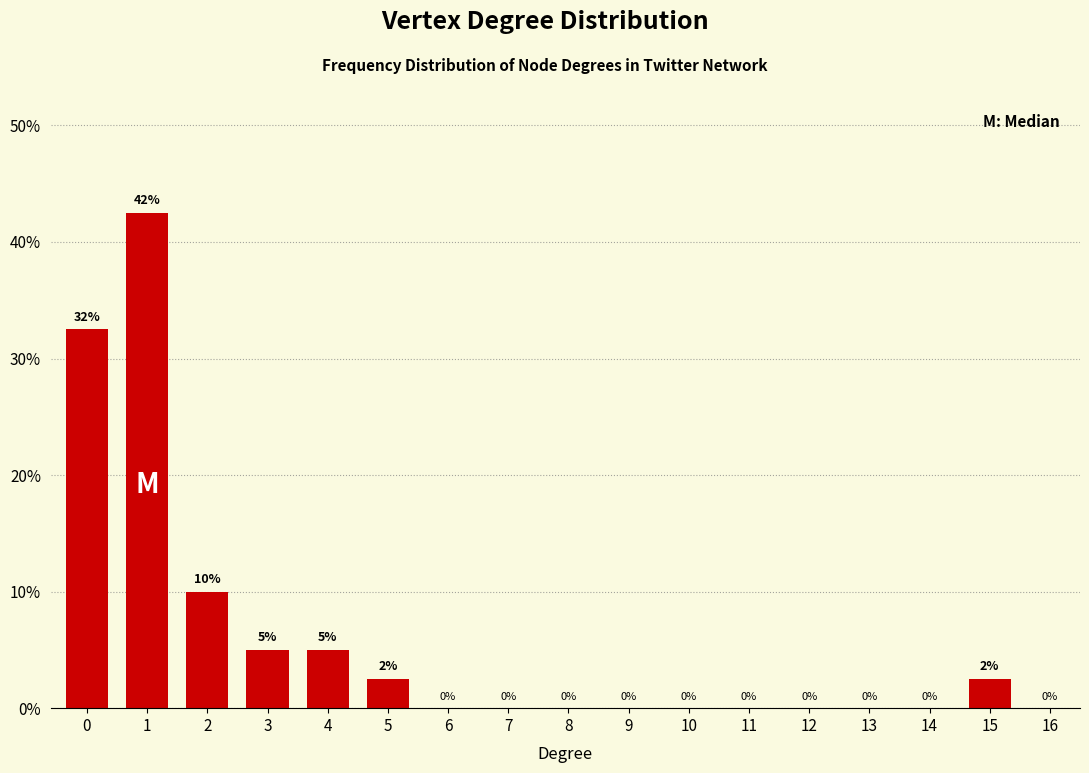

Which has a higher value, 12 or 5?

5